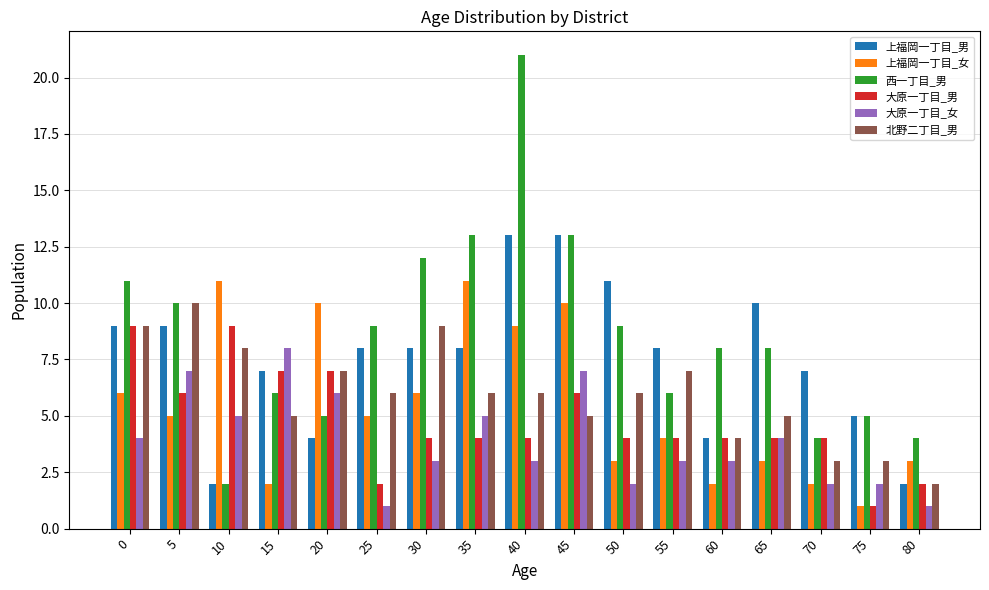

How many groups of bars are there?

17